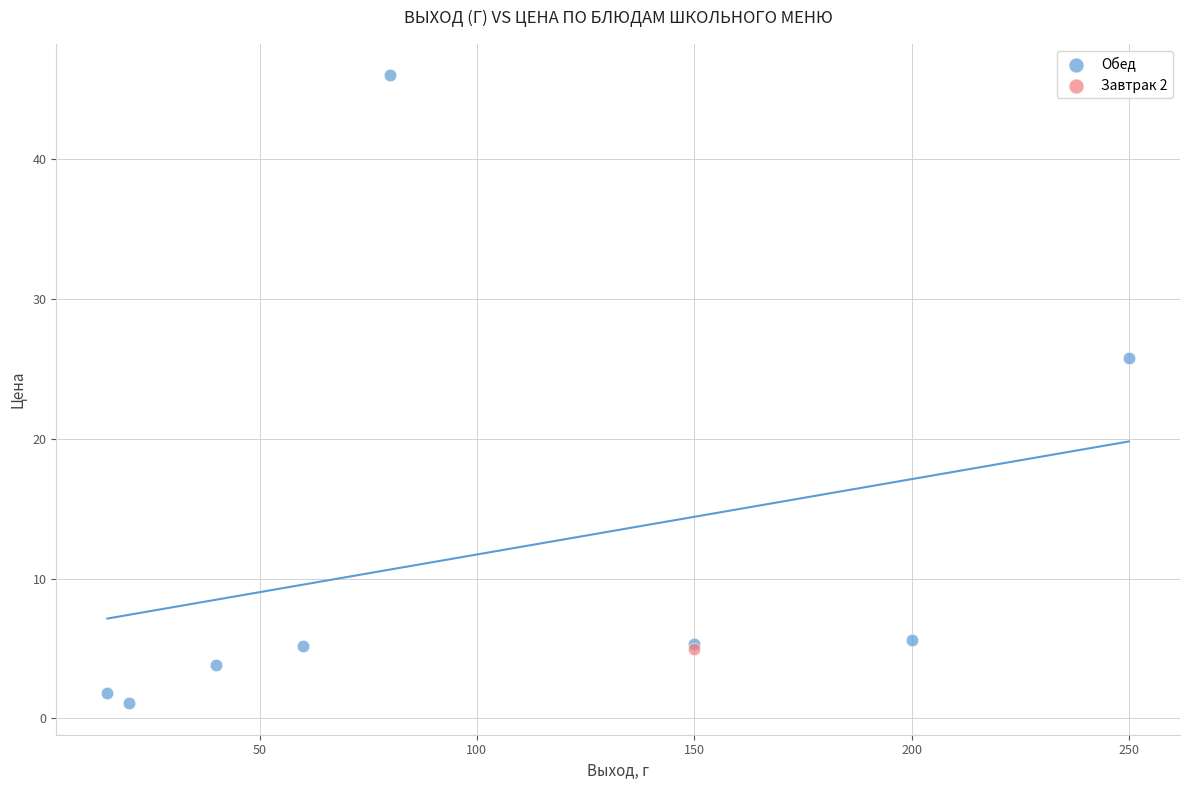

What are all the series names shown in the legend?

Обед, Завтрак 2